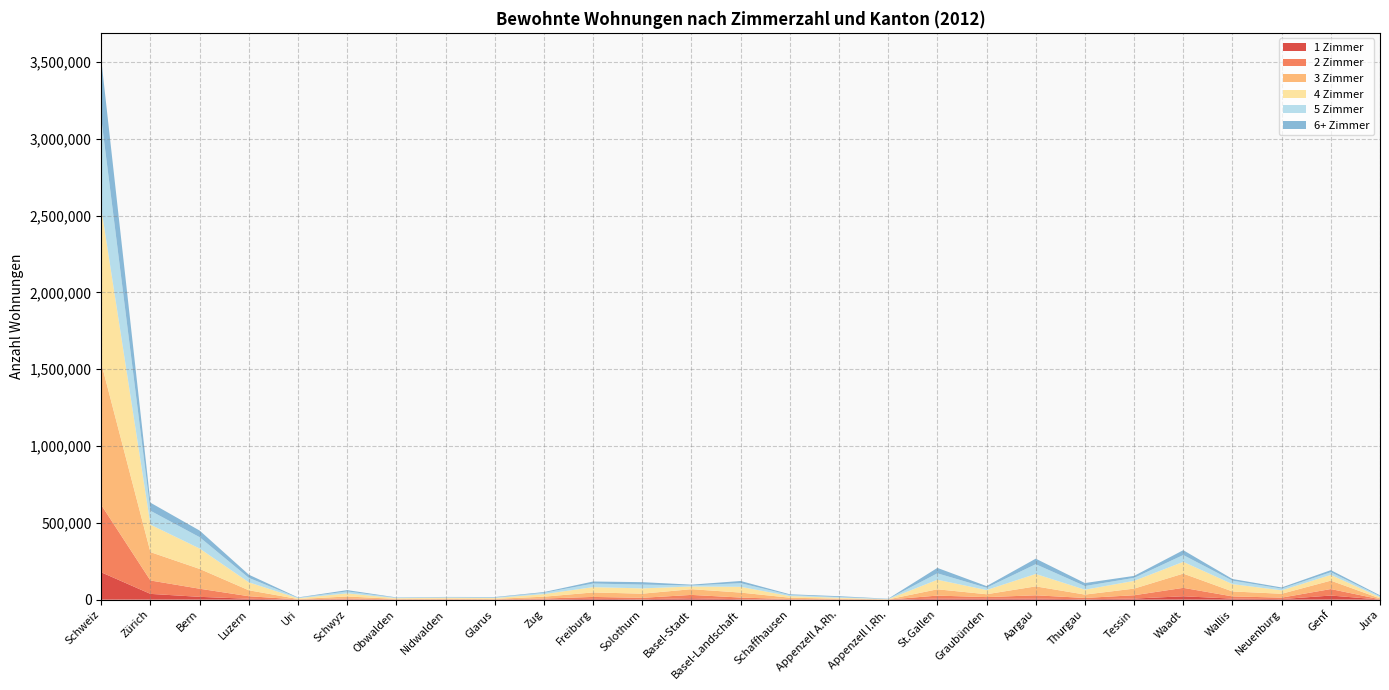

Reading right to left, list all the values displayed in this chart.

1 Zimmer: Jura=630	Genf=26822	Neuenburg=3584	Wallis=6829	Waadt=21946	Tessin=7092	Thurgau=2675	Aargau=6636	Graubünden=6348	St.Gallen=6925	Appenzell I.Rh.=148	Appenzell A.Rh.=546	Schaffhausen=844	Basel-Landschaft=2922	Basel-Stadt=8870	Solothurn=2774	Freiburg=5145	Zug=1957	Glarus=434	Nidwalden=592	Obwalden=453	Schwyz=1914	Uri=285	Luzern=5748	Bern=18315	Zürich=37600	Schweiz=178034
2 Zimmer: Jura=1935	Genf=42231	Neuenburg=9639	Wallis=14394	Waadt=54946	Tessin=21608	Thurgau=8514	Aargau=21707	Graubünden=10276	St.Gallen=19480	Appenzell I.Rh.=430	Appenzell A.Rh.=1930	Schaffhausen=2959	Basel-Landschaft=10791	Basel-Stadt=22001	Solothurn=9315	Freiburg=12650	Zug=5316	Glarus=1420	Nidwalden=1732	Obwalden=1467	Schwyz=5816	Uri=1016	Luzern=16599	Bern=52811	Zürich=87265	Schweiz=438248
3 Zimmer: Jura=5570	Genf=54806	Neuenburg=25090	Wallis=32183	Waadt=92708	Tessin=43185	Thurgau=21795	Aargau=58120	Graubünden=18642	St.Gallen=41033	Appenzell I.Rh.=1046	Appenzell A.Rh.=3895	Schaffhausen=8882	Basel-Landschaft=32404	Basel-Stadt=37193	Solothurn=26878	Freiburg=29178	Zug=11935	Glarus=3379	Nidwalden=3802	Obwalden=3091	Schwyz=12936	Uri=2774	Luzern=38761	Bern=128972	Zürich=184551	Schweiz=922809
4 Zimmer: Jura=8065	Genf=37339	Neuenburg=22275	Wallis=47752	Waadt=76457	Tessin=50414	Thurgau=31845	Aargau=80986	Graubünden=27201	St.Gallen=62141	Appenzell I.Rh.=1445	Appenzell A.Rh.=6013	Schaffhausen=10656	Basel-Landschaft=37444	Basel-Stadt=17652	Solothurn=34417	Freiburg=34445	Zug=16987	Glarus=5177	Nidwalden=6234	Obwalden=4588	Schwyz=20234	Uri=5186	Luzern=51722	Bern=132730	Zürich=178828	Schweiz=1008233
5 Zimmer: Jura=6576	Genf=17483	Neuenburg=11302	Wallis=22614	Waadt=44429	Tessin=19585	Thurgau=23896	Aargau=63223	Graubünden=15111	St.Gallen=41866	Appenzell I.Rh.=1424	Appenzell A.Rh.=4827	Schaffhausen=6788	Basel-Landschaft=23819	Basel-Stadt=6554	Solothurn=24638	Freiburg=23384	Zug=8587	Glarus=3863	Nidwalden=3411	Obwalden=2931	Schwyz=12672	Uri=2939	Luzern=28894	Bern=73875	Zürich=90419	Schweiz=585110
6+ Zimmer: Jura=5472	Genf=13363	Neuenburg=7408	Wallis=10723	Waadt=31507	Tessin=12786	Thurgau=19399	Aargau=36096	Graubünden=10632	St.Gallen=35220	Appenzell I.Rh.=1529	Appenzell A.Rh.=5304	Schaffhausen=4795	Basel-Landschaft=14108	Basel-Stadt=5510	Solothurn=15847	Freiburg=13303	Zug=4558	Glarus=2714	Nidwalden=1923	Obwalden=2087	Schwyz=8462	Uri=2226	Luzern=20816	Bern=43092	Zürich=52642	Schweiz=381522